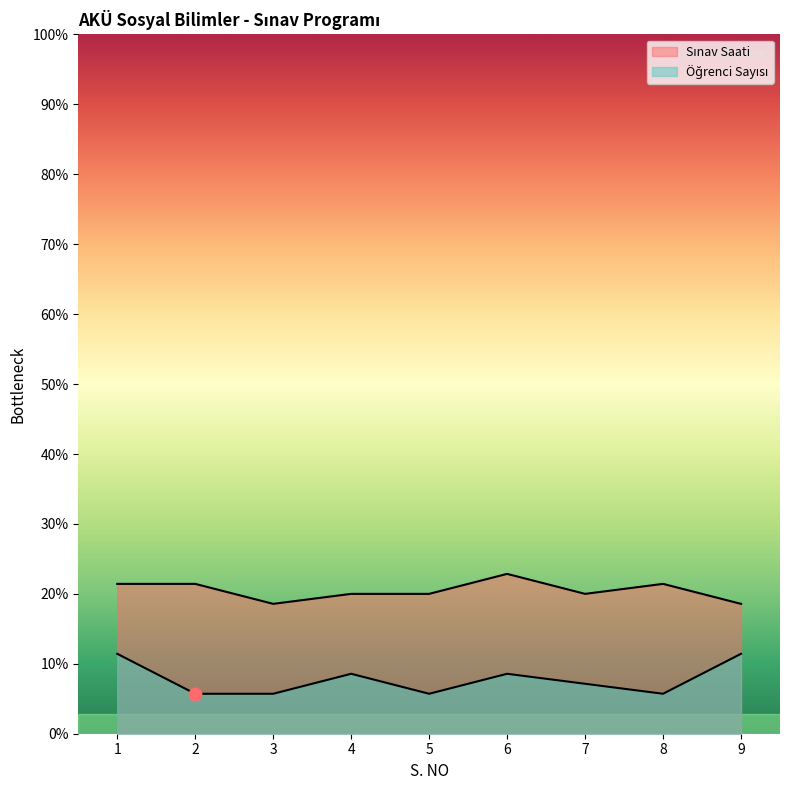

Which series has the largest total across all categories?

Sınav Saati